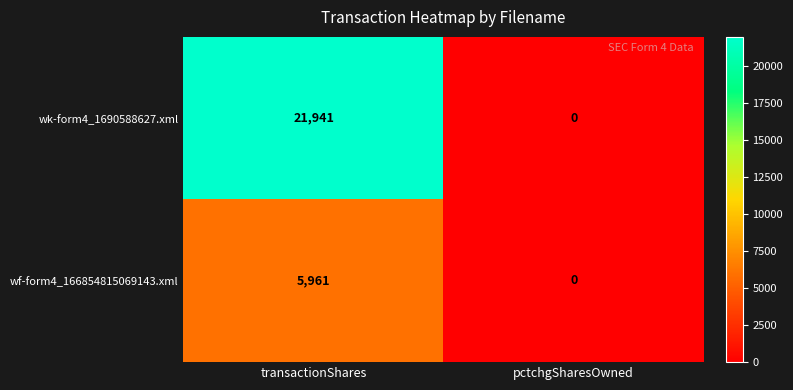

List the series in order of their peak value, highest first.

wk-form4_1690588627.xml, wf-form4_166854815069143.xml